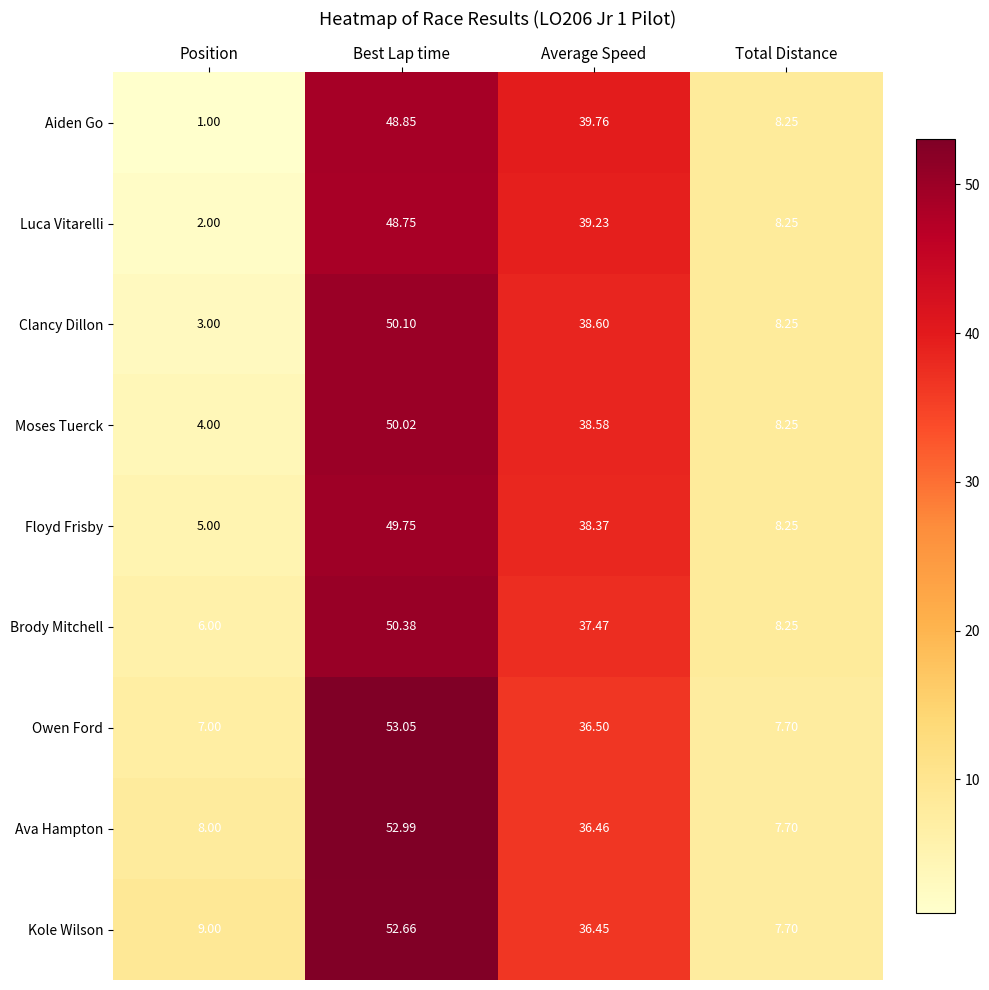

Which category has the highest value in the Luca Vitarelli series?

Best Lap time